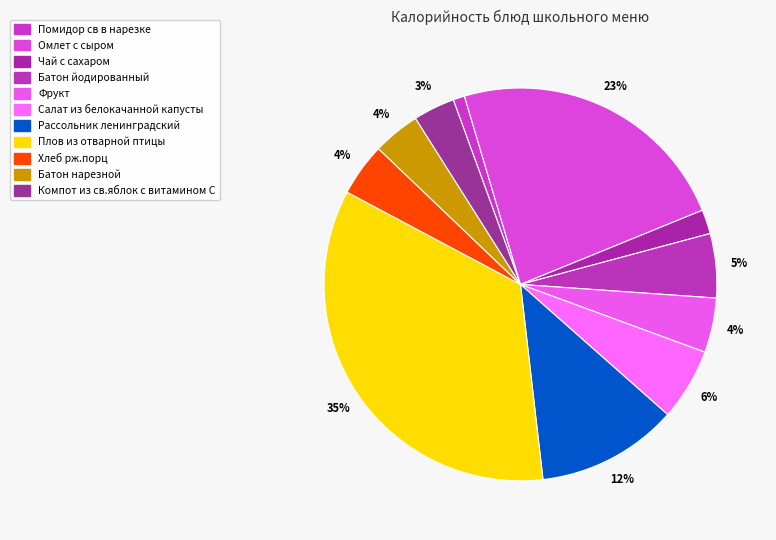

What is the ratio of the value at Компот из св.яблок с витамином С to the value at Плов из отварной птицы?

0.1